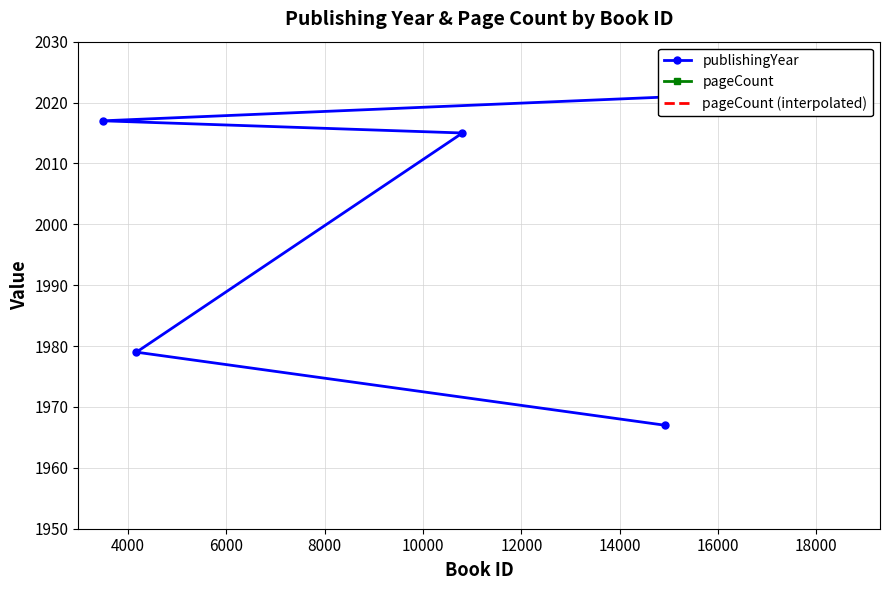

The value of pageCount at 6000 is 371. True or false?

False